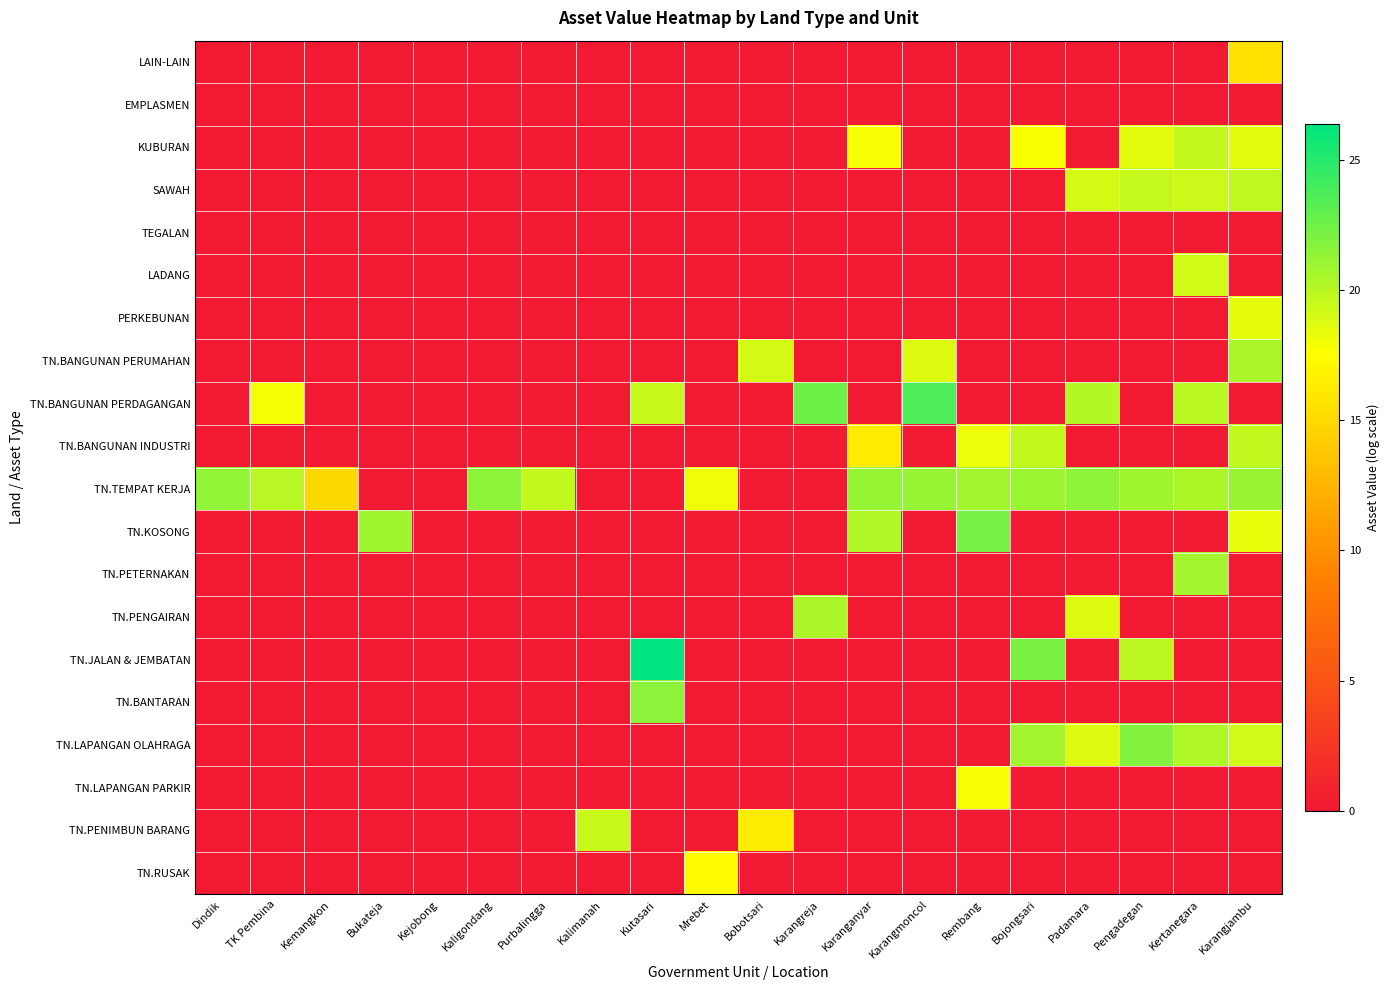

What is the total value across all series at Bukateja?

20.8